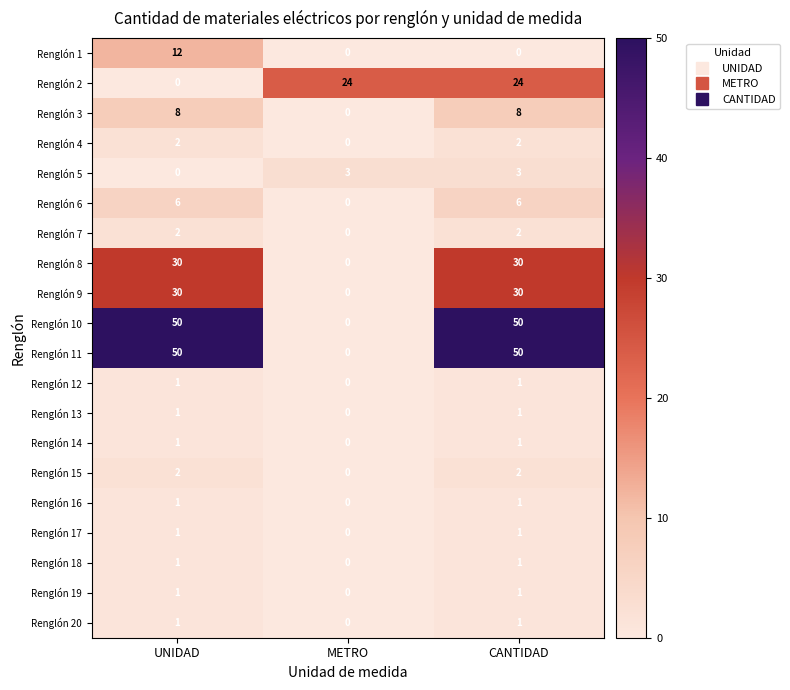

The Renglón 5 series shows 3 at CANTIDAD. True or false?

True